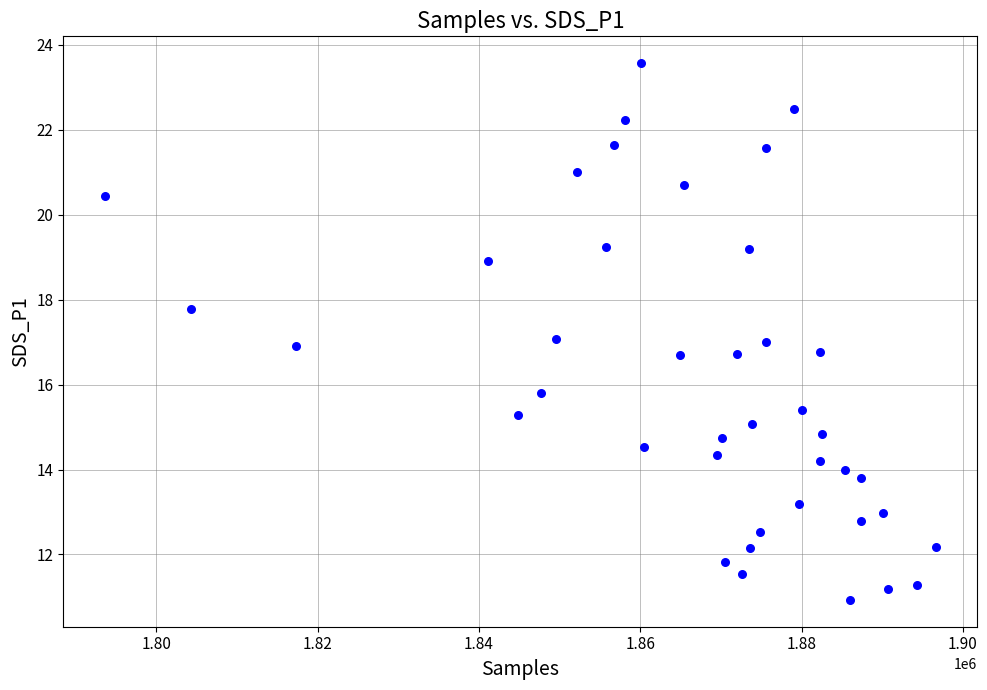

What is the range of X values (max minus min)?

103043.0